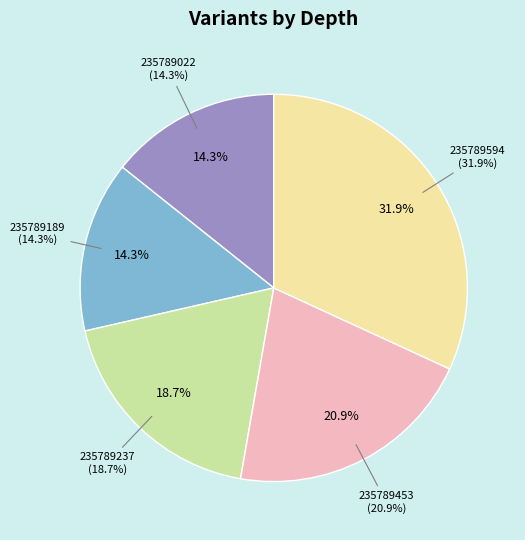

Which slice is the largest?

235789594